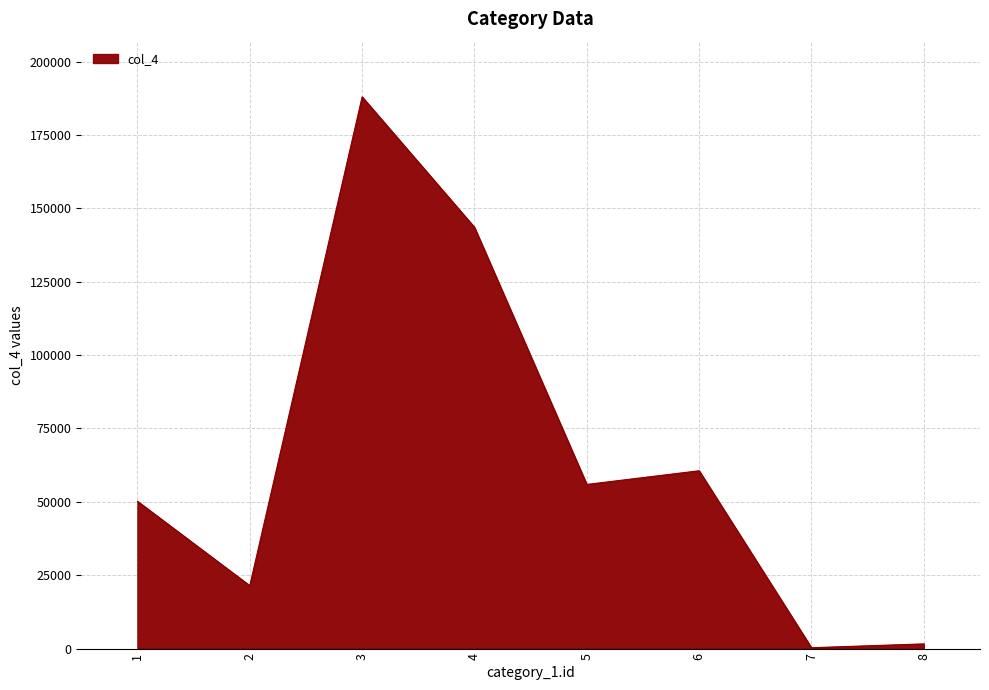

What is the difference between the values at 7 and 8?

1306